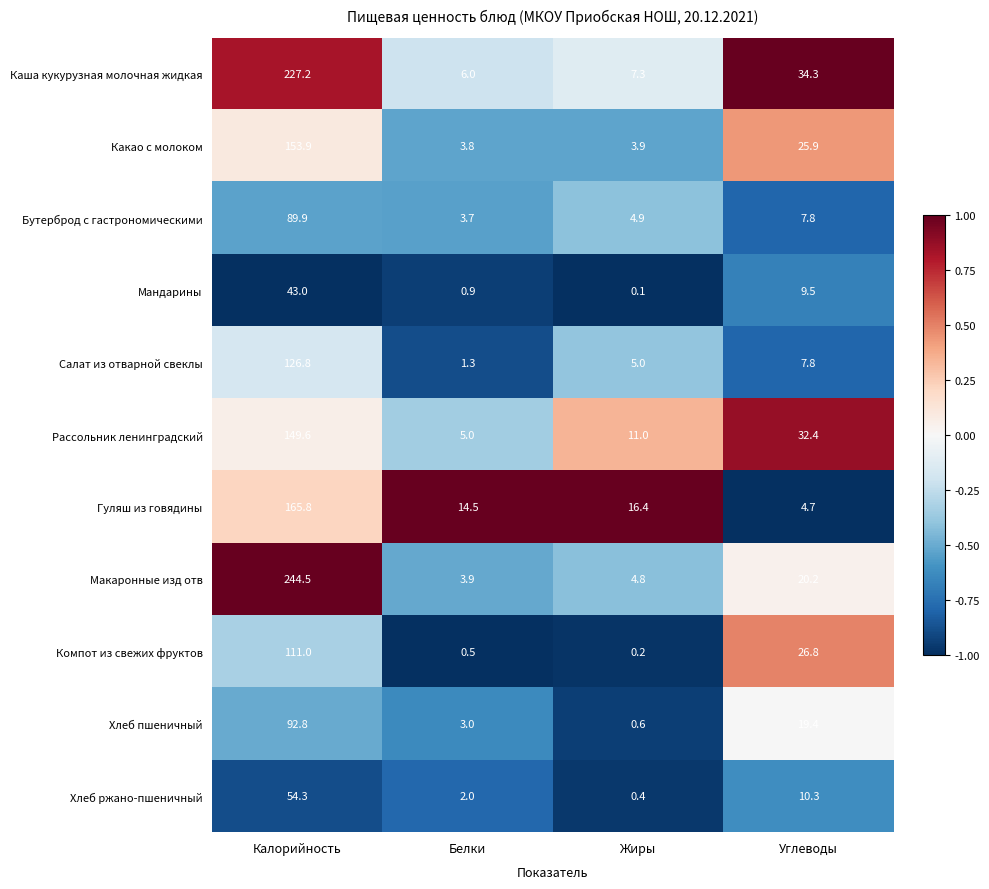

What is the difference between the highest and lowest values at Белки?

14.0